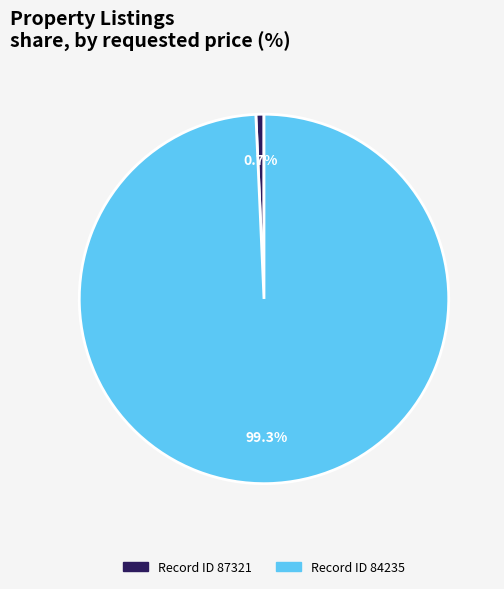

Does any single category account for the majority?

Yes